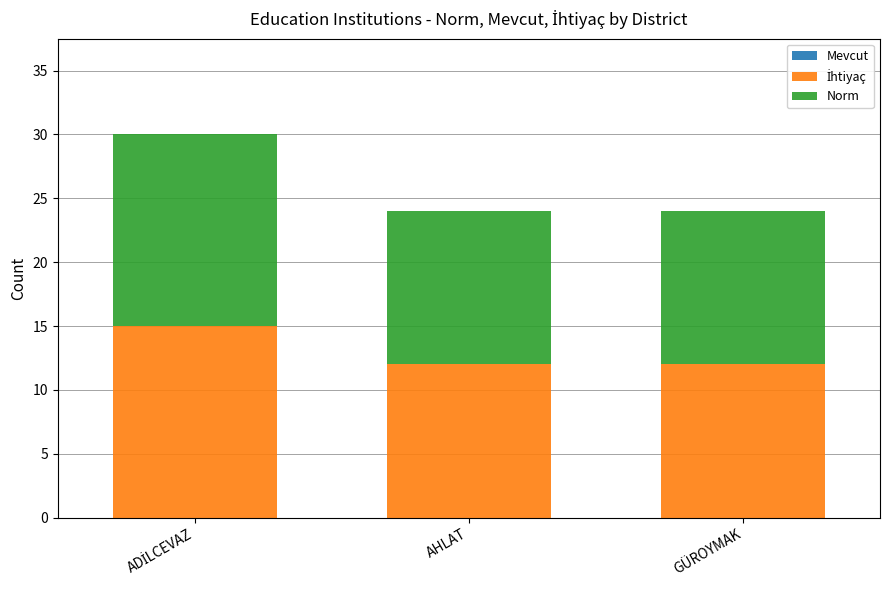

What is the total value across all series at GÜROYMAK?

24